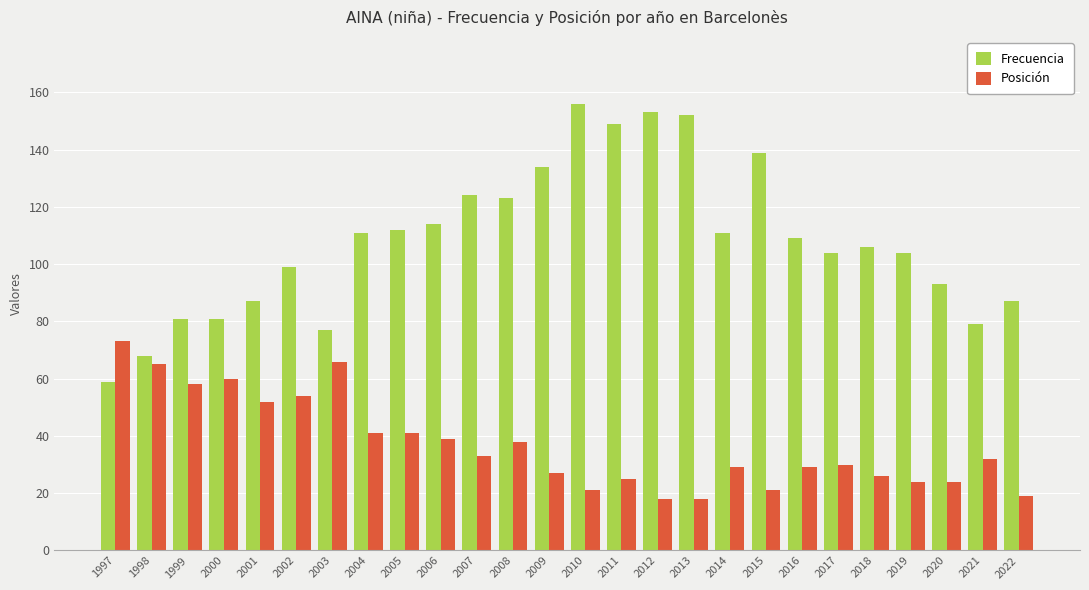

What is the difference between the maximum and minimum values in the Frecuencia series?

97